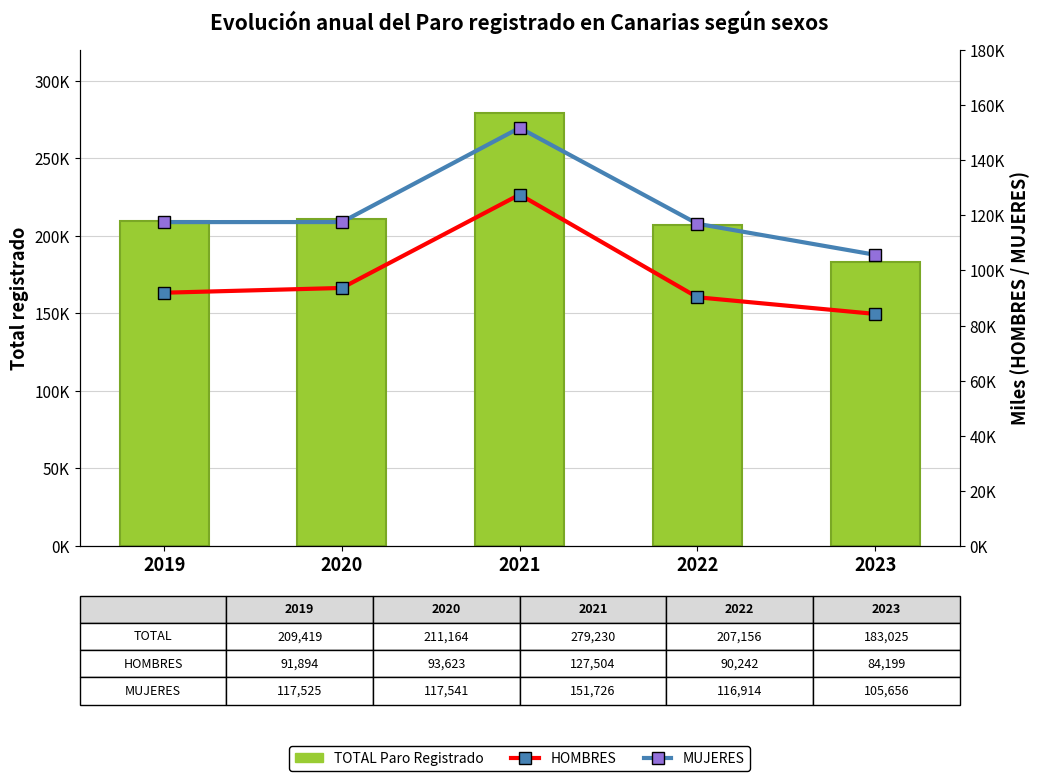

Which category has the lowest value in the MUJERES series?

2023